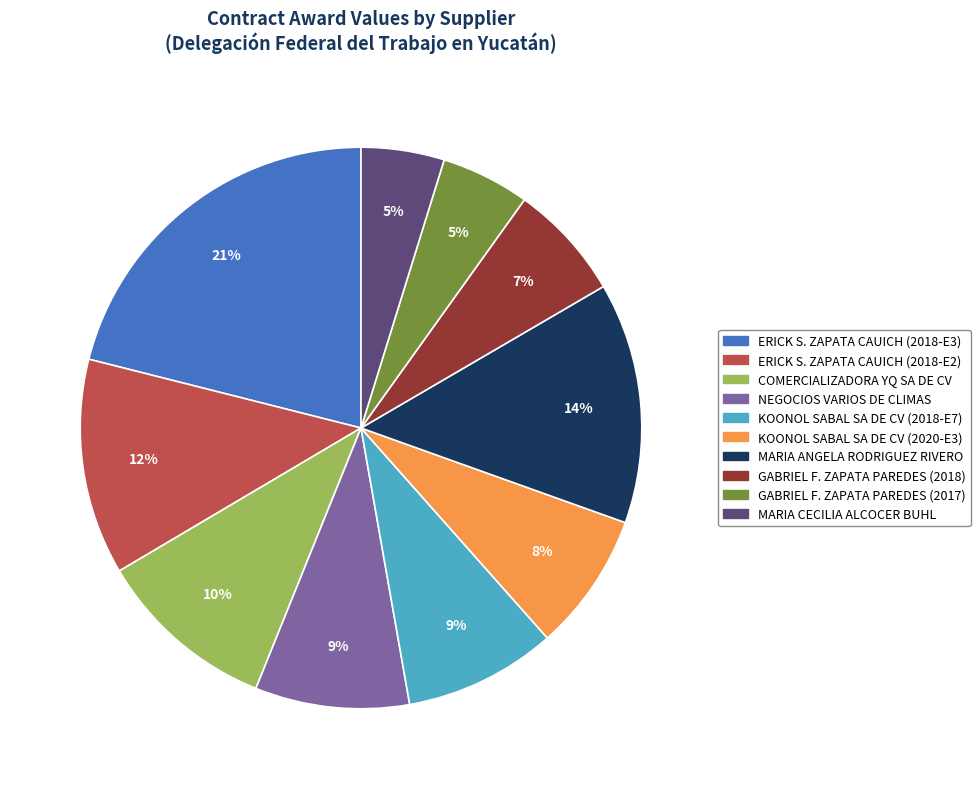

Does KOONOL SABAL SA DE CV (2020-E3) represent more than half of the total?

No